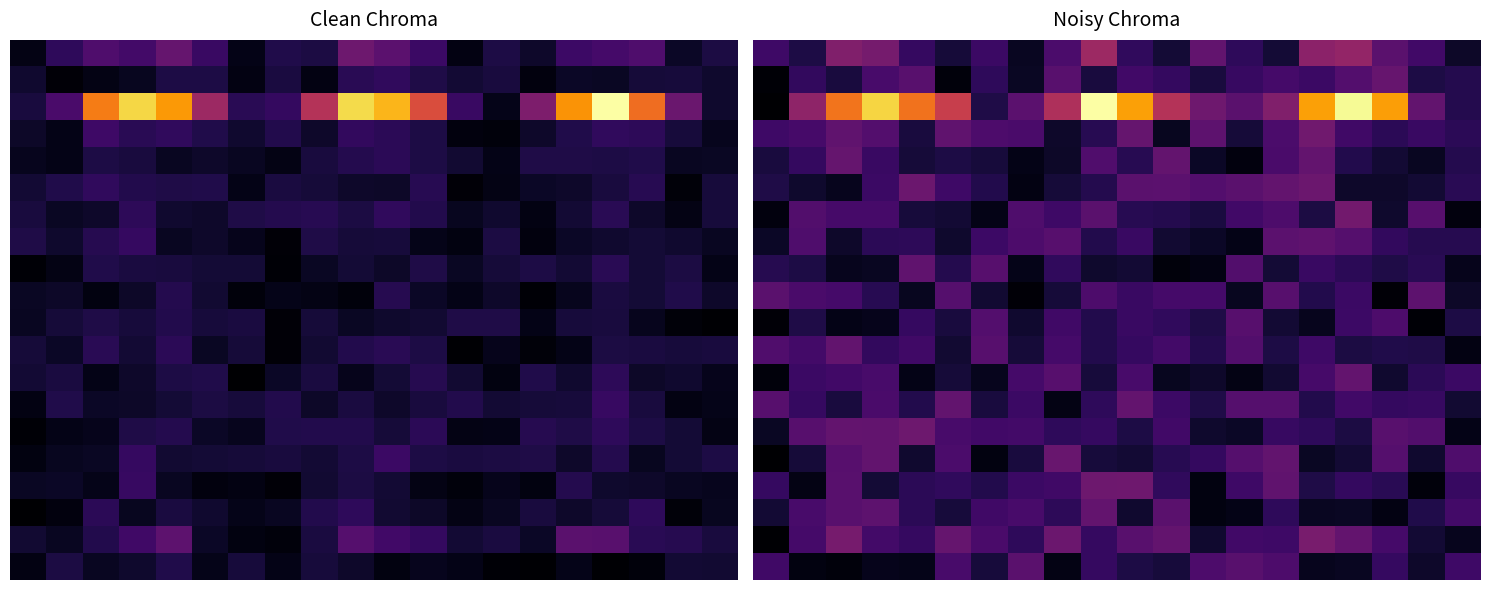

What is the maximum value shown in the chart?

1.3